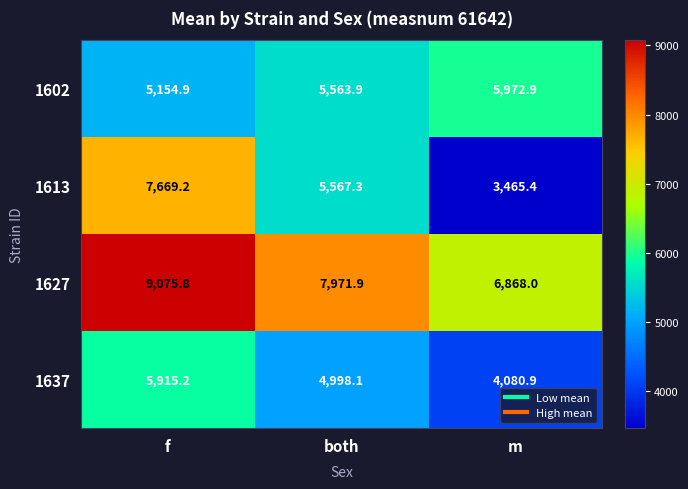

Which series has the largest total across all categories?

1627